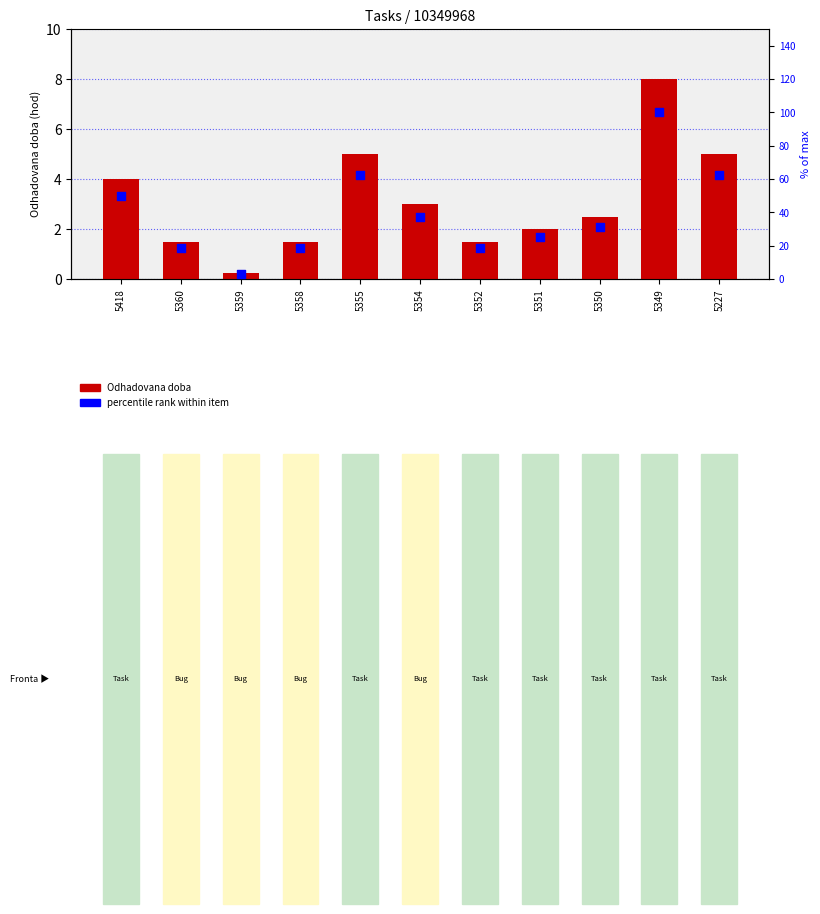

At how many categories does at least one series exceed 54?

3